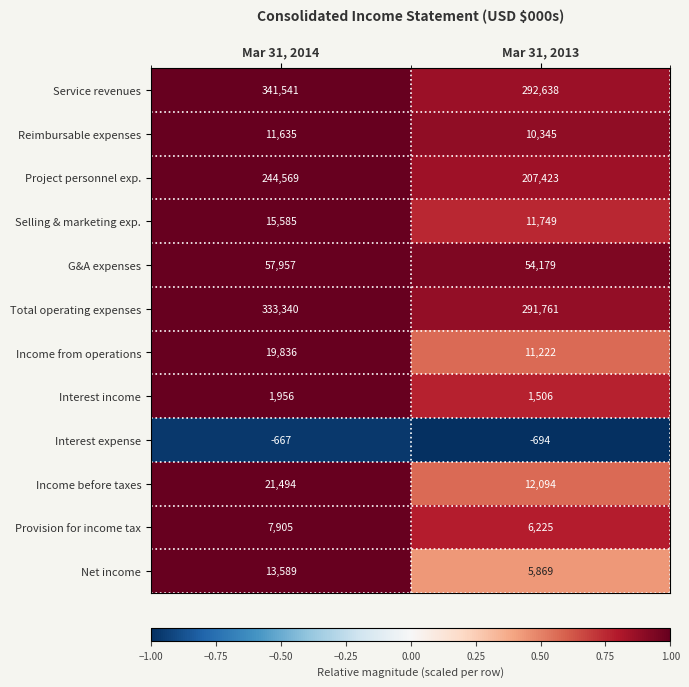

True or false: Income before taxes has a value of 21494 at Mar 31, 2014.

True